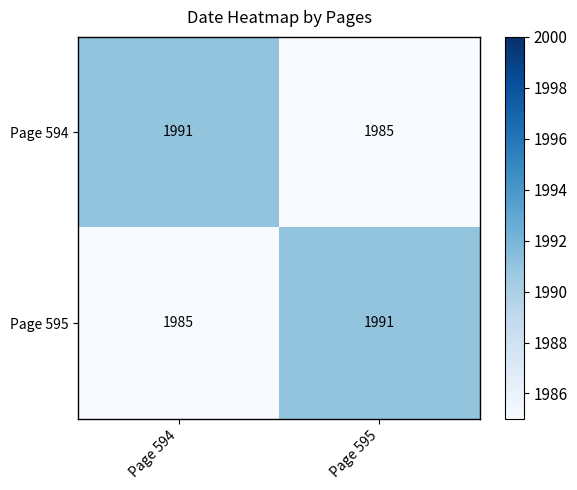

What is the difference between the Page 594 values at Page 594 and Page 595?

6